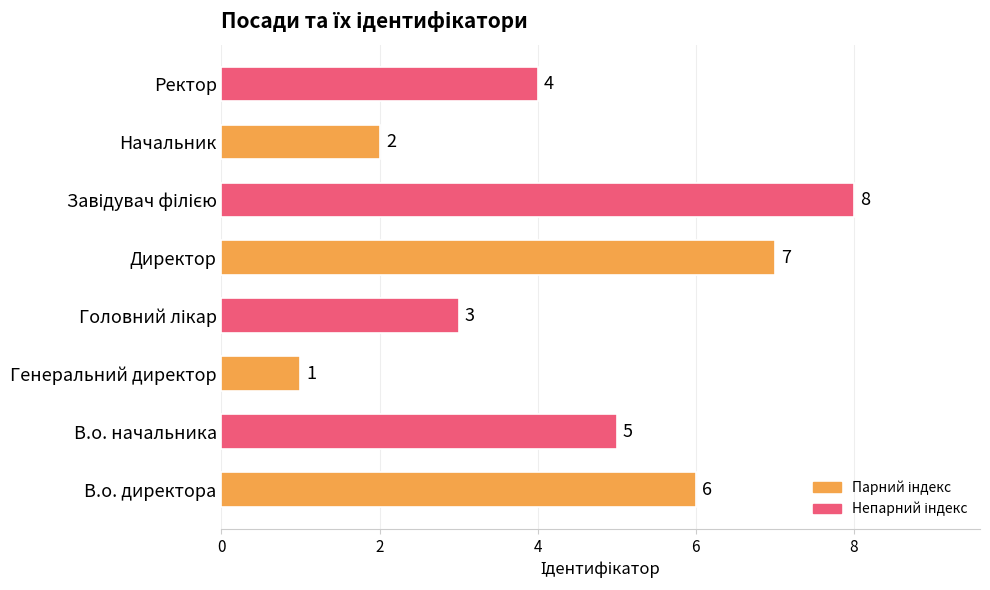

True or false: the data shows 6 at Ректор.

False